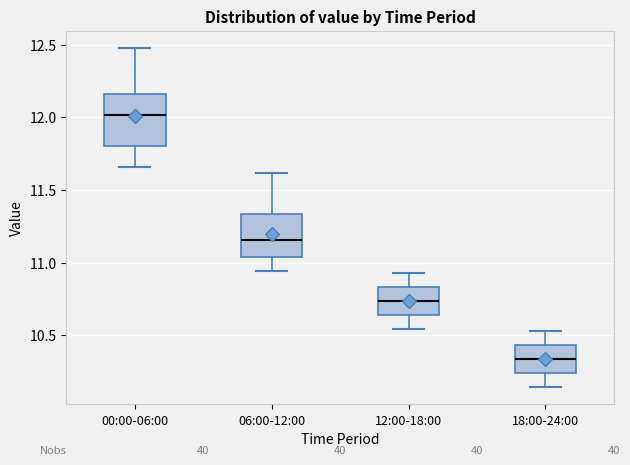

Reading left to right, transcribe this box plot: for each box, give where its median line is, the range the box spans, and where its two whiskers end, as read against the y-axis. The values are not printed on the chart, so give them approximately, as read against the axis.

00:00-06:00: median 12.00, box 11.80 to 12.15, whiskers 11.65 to 12.50
06:00-12:00: median 11.15, box 11.05 to 11.35, whiskers 10.95 to 11.60
12:00-18:00: median 10.75, box 10.65 to 10.85, whiskers 10.55 to 10.95
18:00-24:00: median 10.35, box 10.25 to 10.45, whiskers 10.15 to 10.55